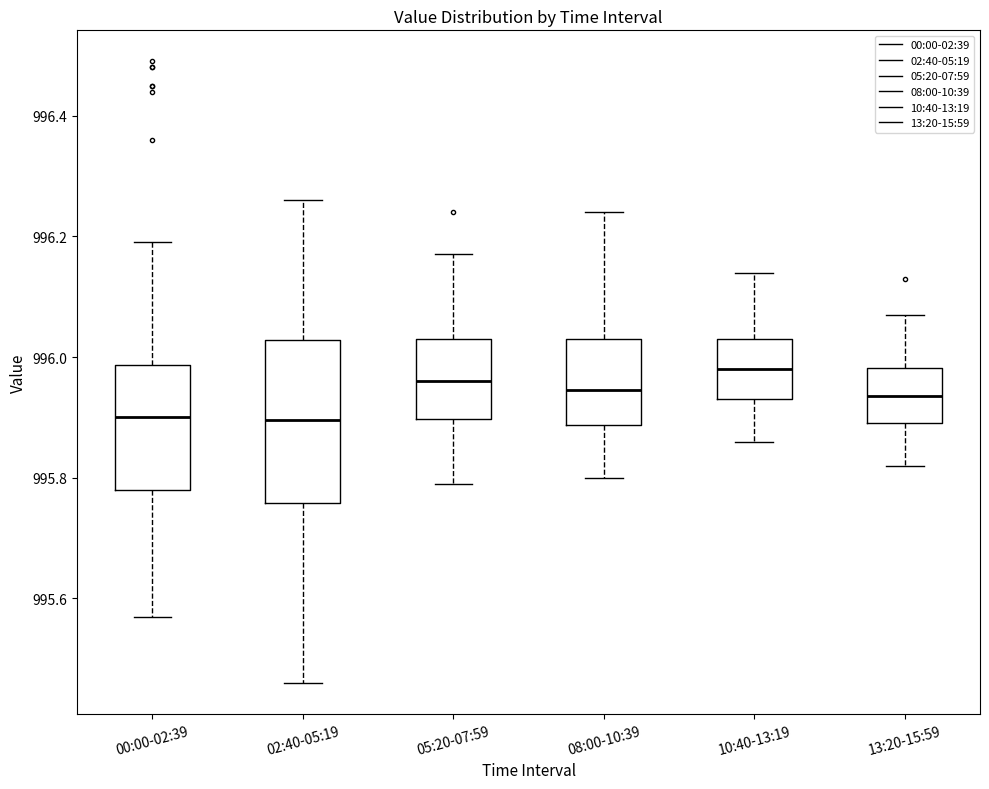

Reading left to right, read every box against the y-axis: the position of its median line, the range the box covers, and the ends of its whiskers. The values are not printed on the chart, so give them approximately, as read against the axis.

00:00-02:39: median 995.90, box 995.78 to 995.98, whiskers 995.58 to 996.20
02:40-05:19: median 995.90, box 995.76 to 996.02, whiskers 995.46 to 996.26
05:20-07:59: median 995.96, box 995.90 to 996.04, whiskers 995.80 to 996.18
08:00-10:39: median 995.94, box 995.88 to 996.04, whiskers 995.80 to 996.24
10:40-13:19: median 995.98, box 995.94 to 996.04, whiskers 995.86 to 996.14
13:20-15:59: median 995.94, box 995.90 to 995.98, whiskers 995.82 to 996.08